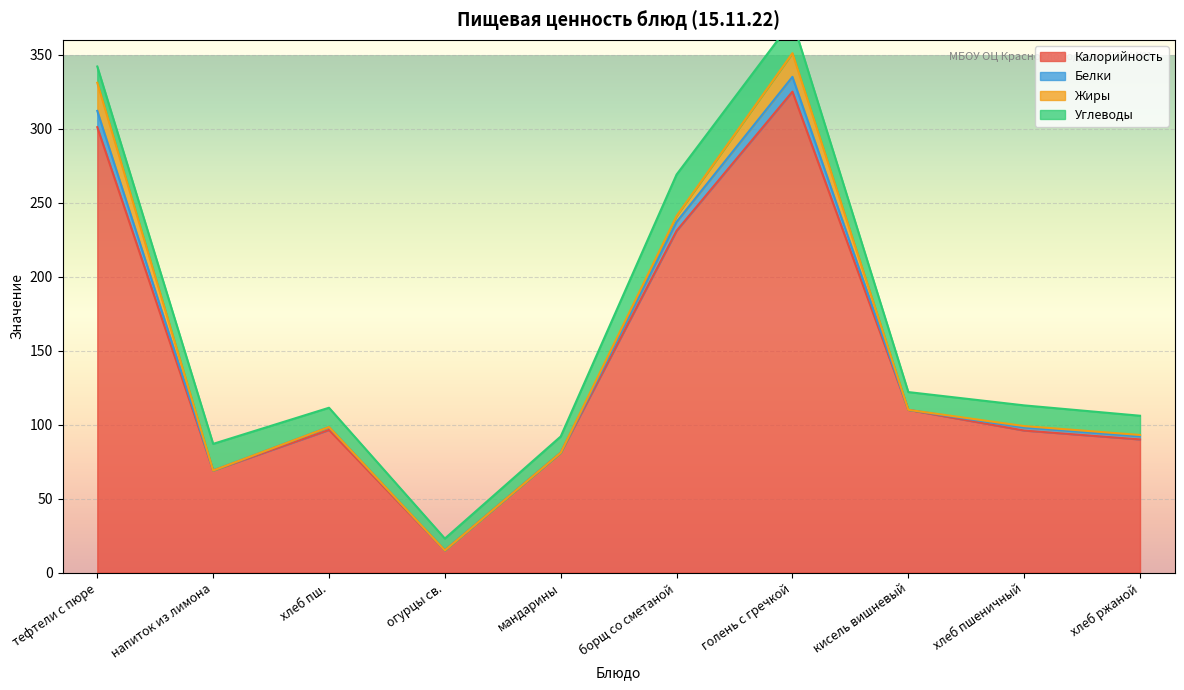

At which category is the sum across all series the highest?

голень с гречкой